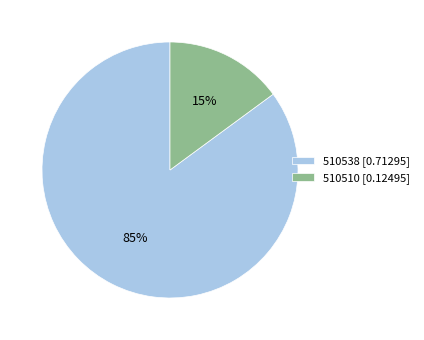

Between 510510 [0.12495] and 510538 [0.71295], which is larger?

510538 [0.71295]